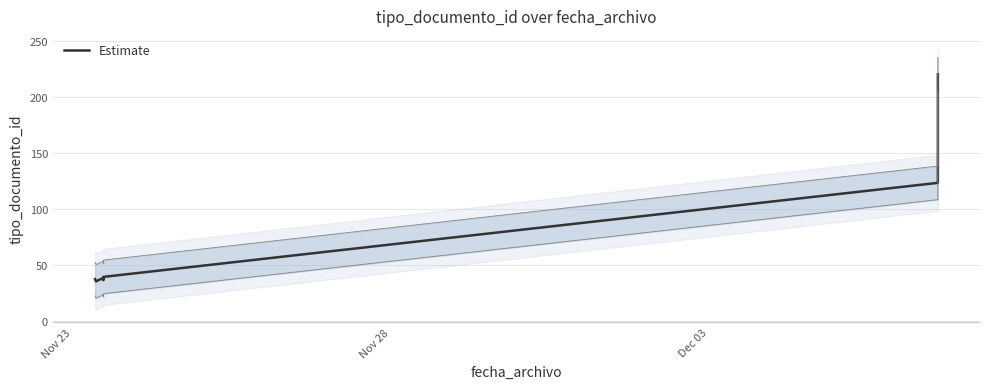

True or false: the data shows 137 at 6.

False